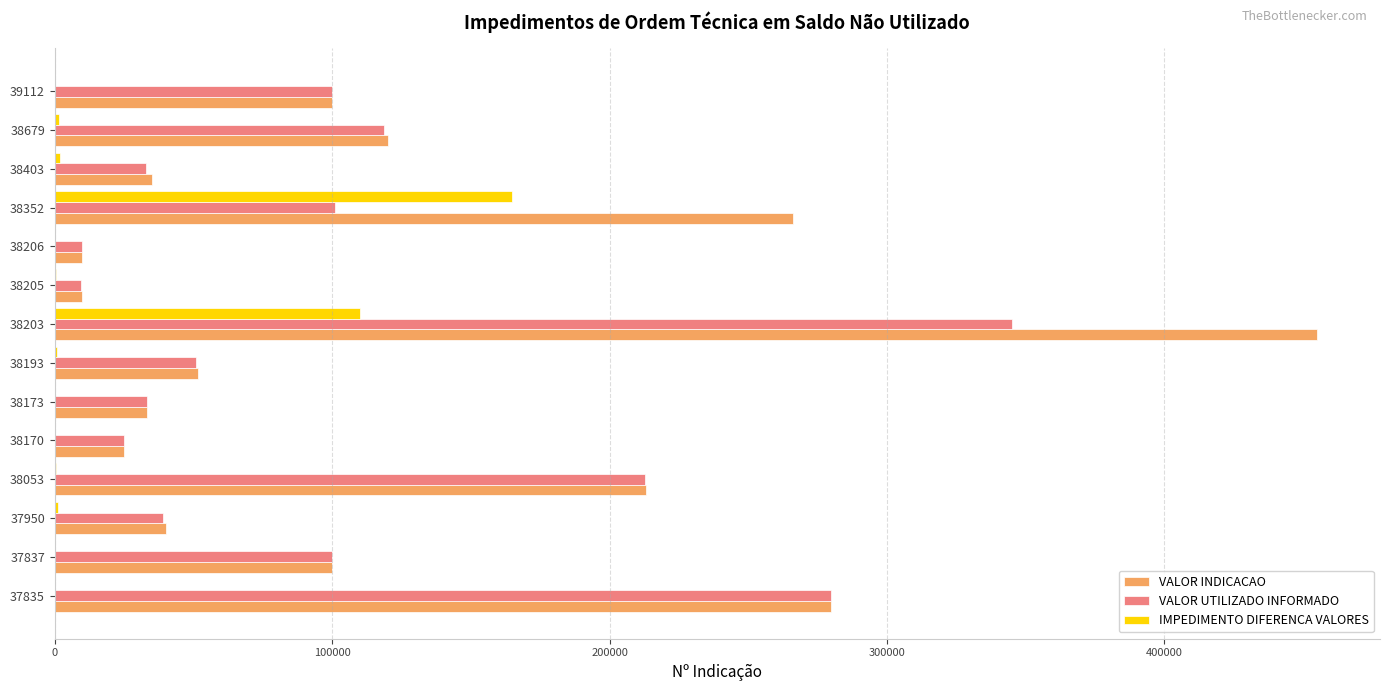

What is the sum of all VALOR UTILIZADO INFORMADO values?

1457610.7